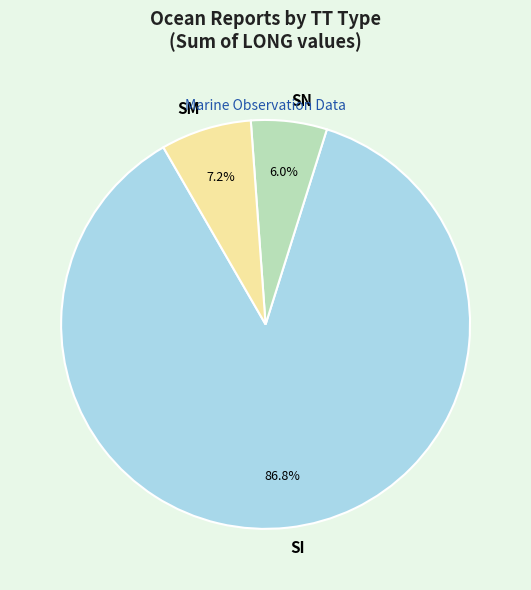

Does SM account for over 50% of the chart?

No